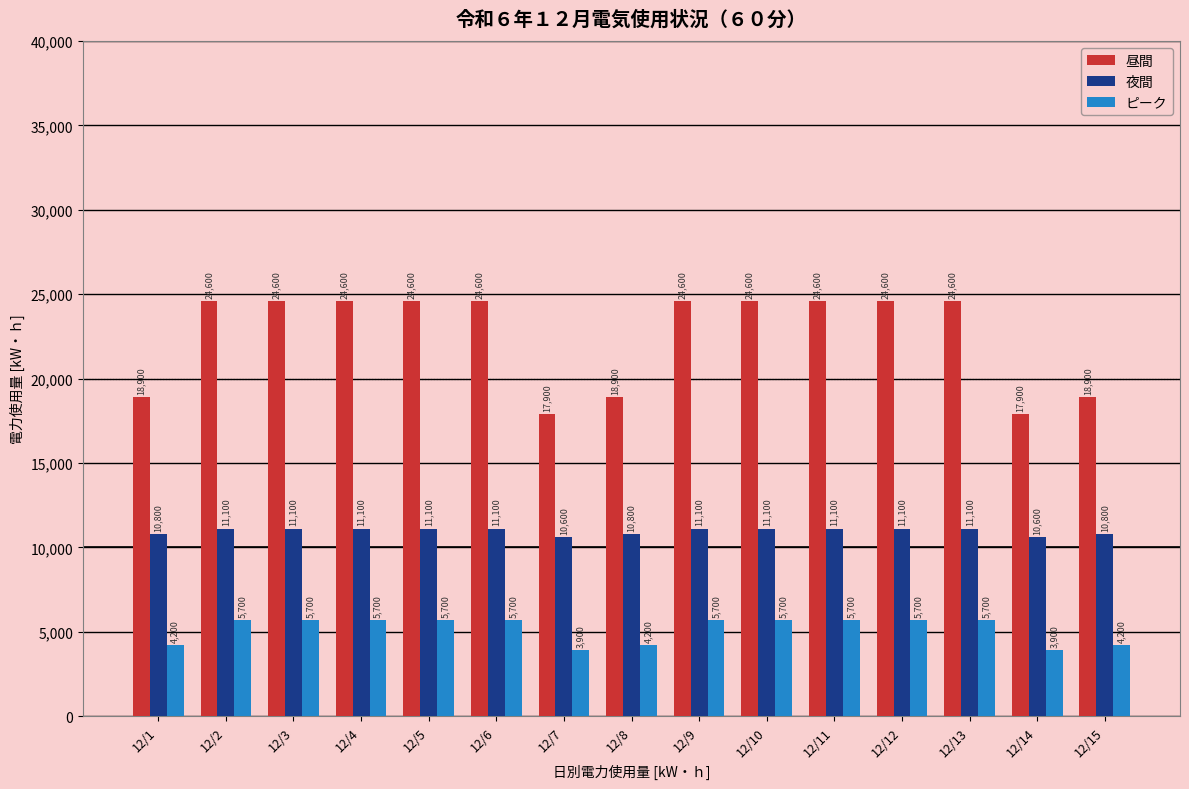

Which series changed the most between 12/6 and 12/15?

昼間